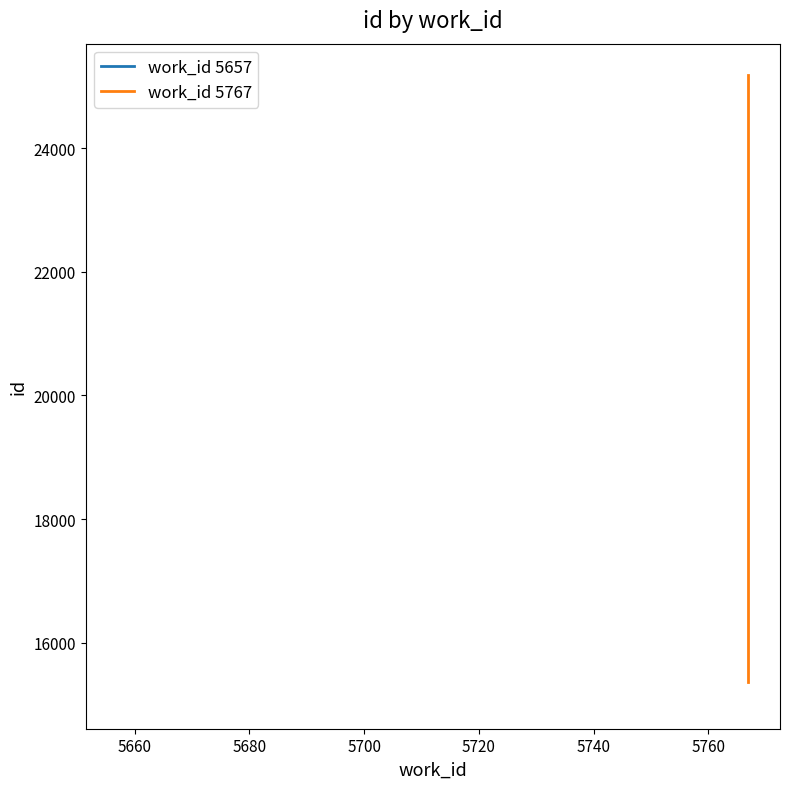

How many data points are above 15369?

1